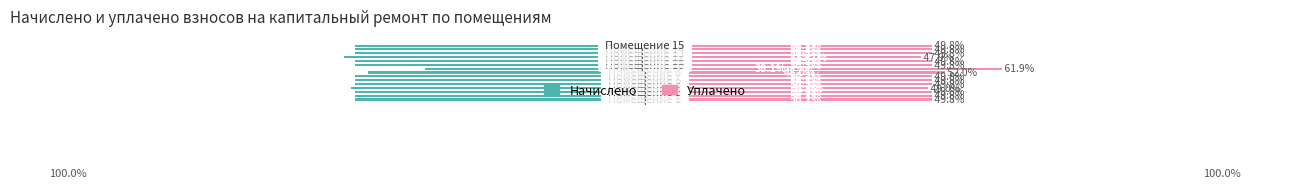

How many bars are there in each group?

2